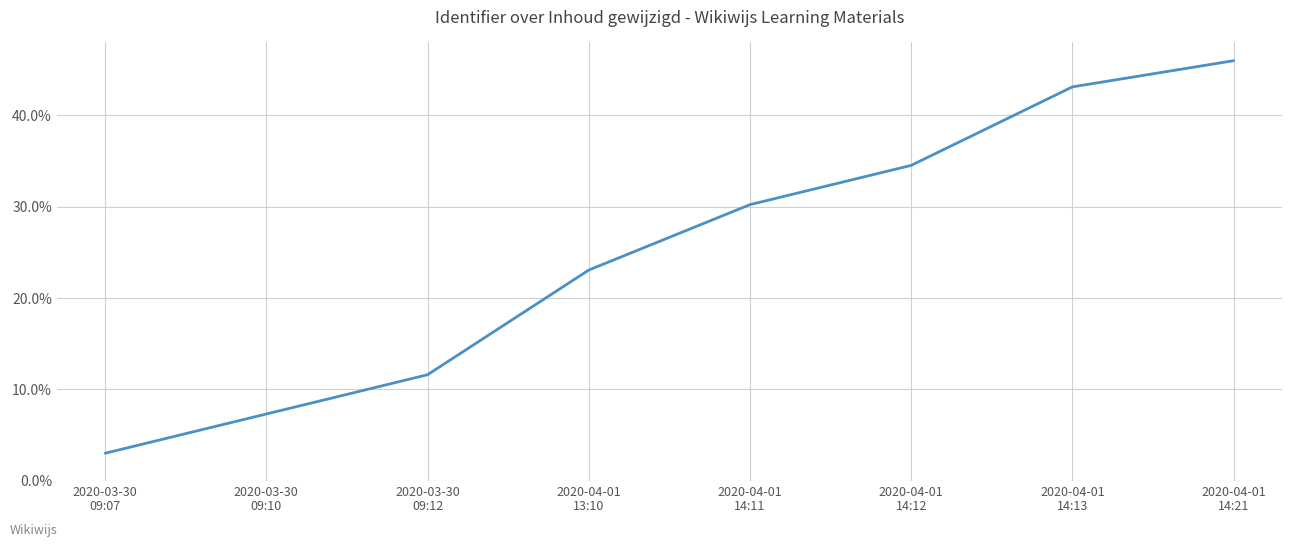

Which category has the lowest value across all series?

2020-03-30
09:07